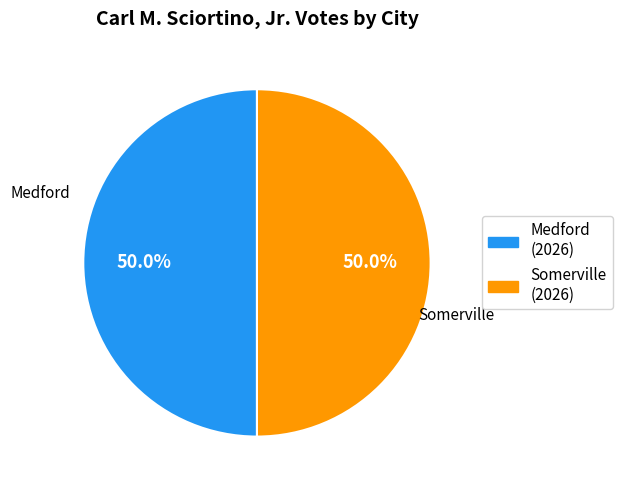

Approximately how many times larger is the value at Medford (2026) compared to Somerville (2026)?

1.0